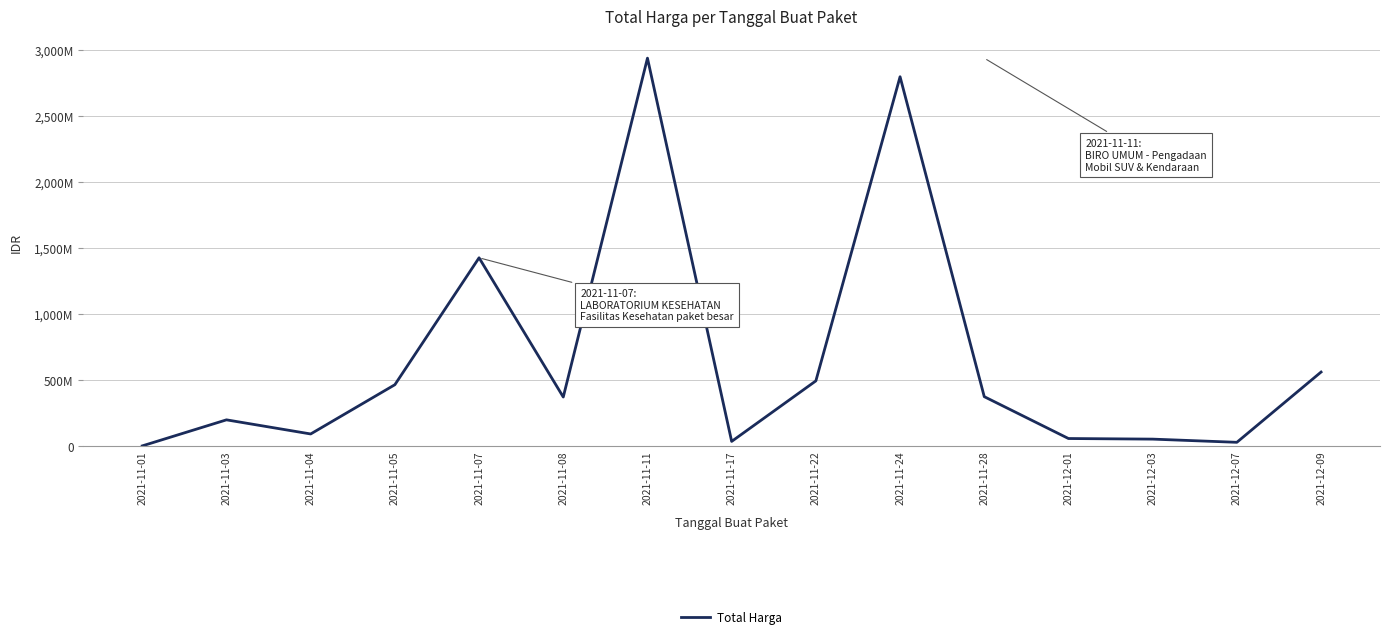

Is this an area chart (filled region under the line)?

No